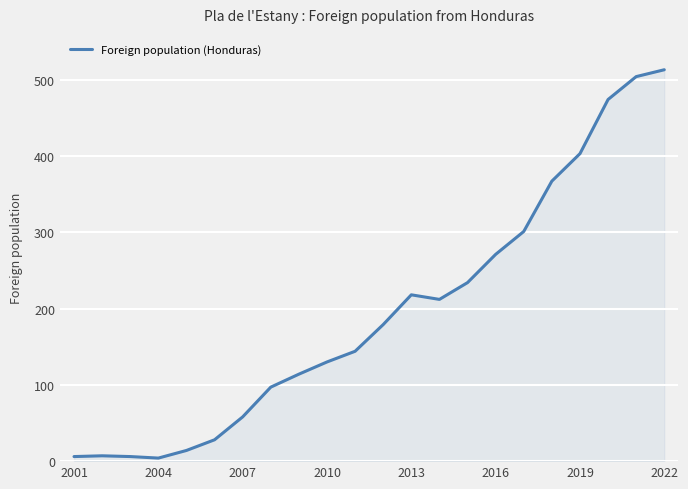

What is the maximum value shown in the chart?

513